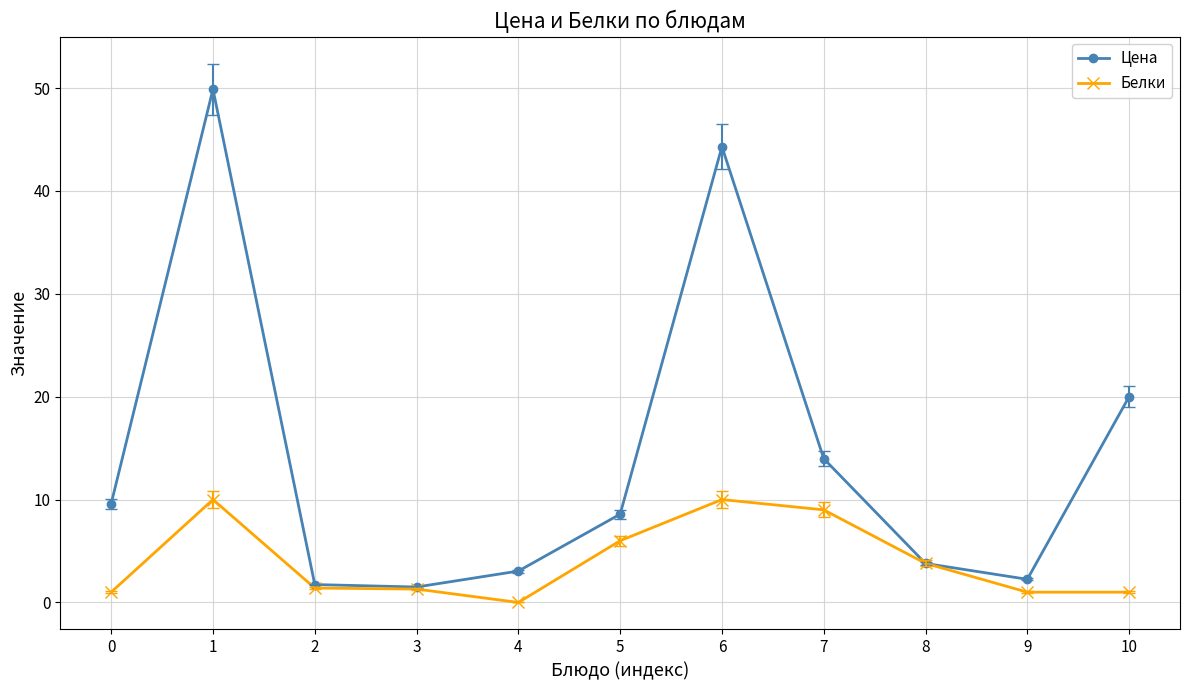

What is the sum of all Белки values?

44.5